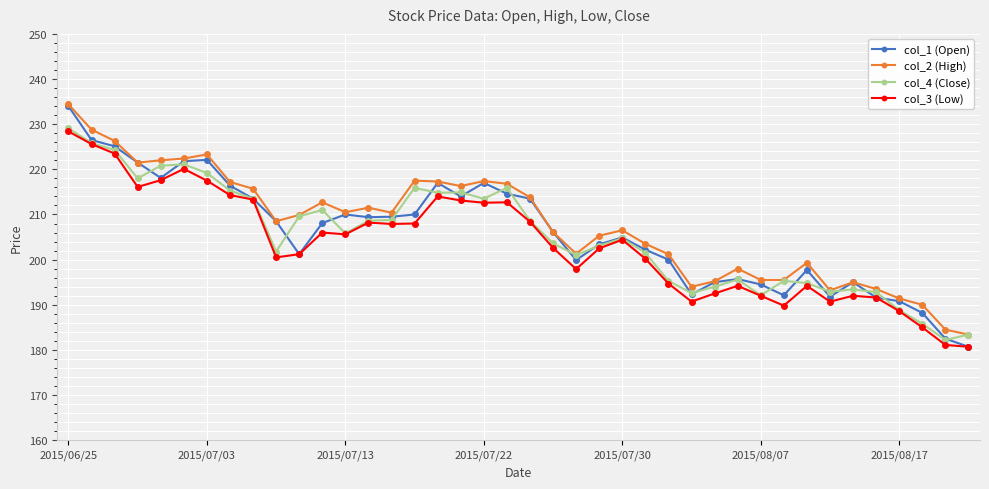

Which series has the largest range (max minus min)?

col_1 (Open)